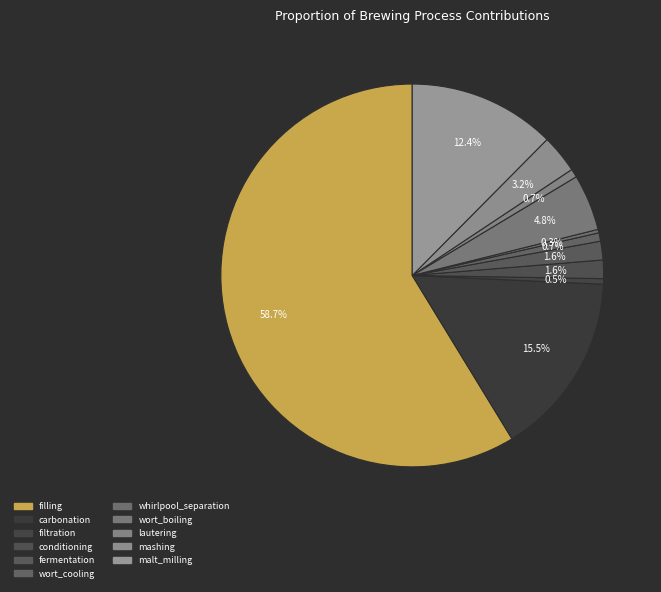

Between whirlpool_separation and wort_boiling, which is larger?

wort_boiling